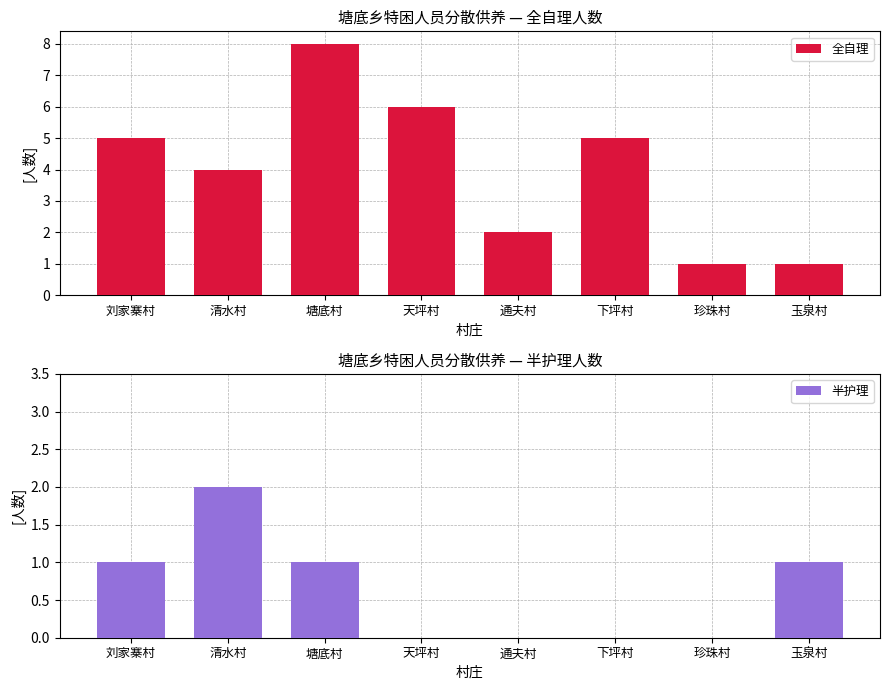

How many data points in 全自理 are less than 5?

4